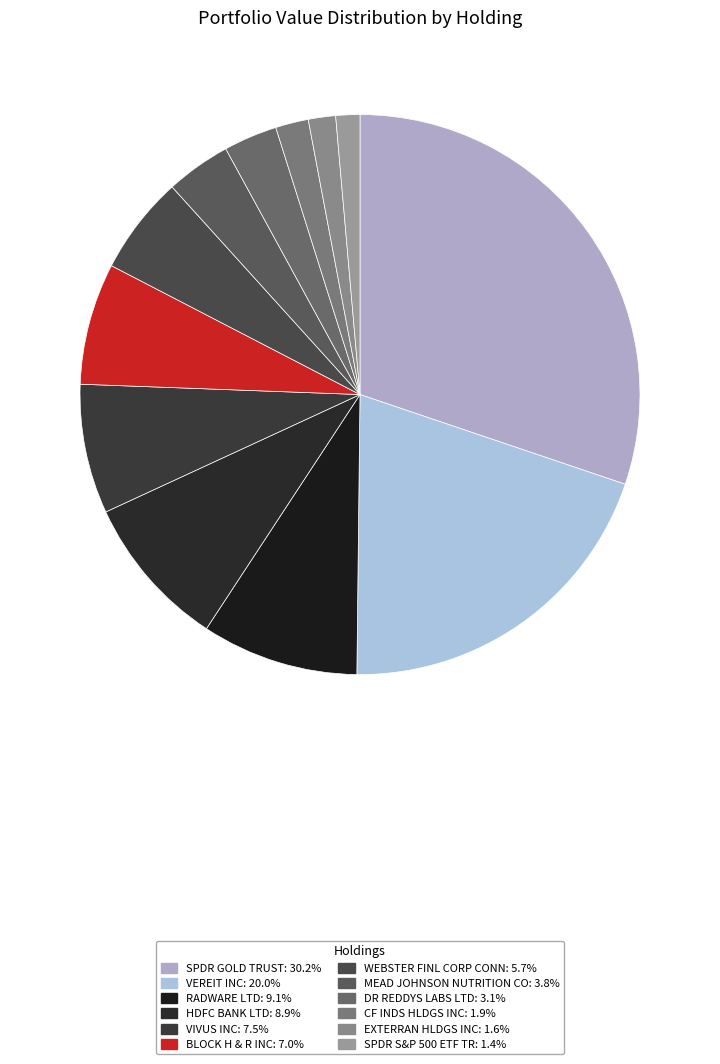

To the nearest percent, what percentage of the pie is HDFC BANK LTD?

9%